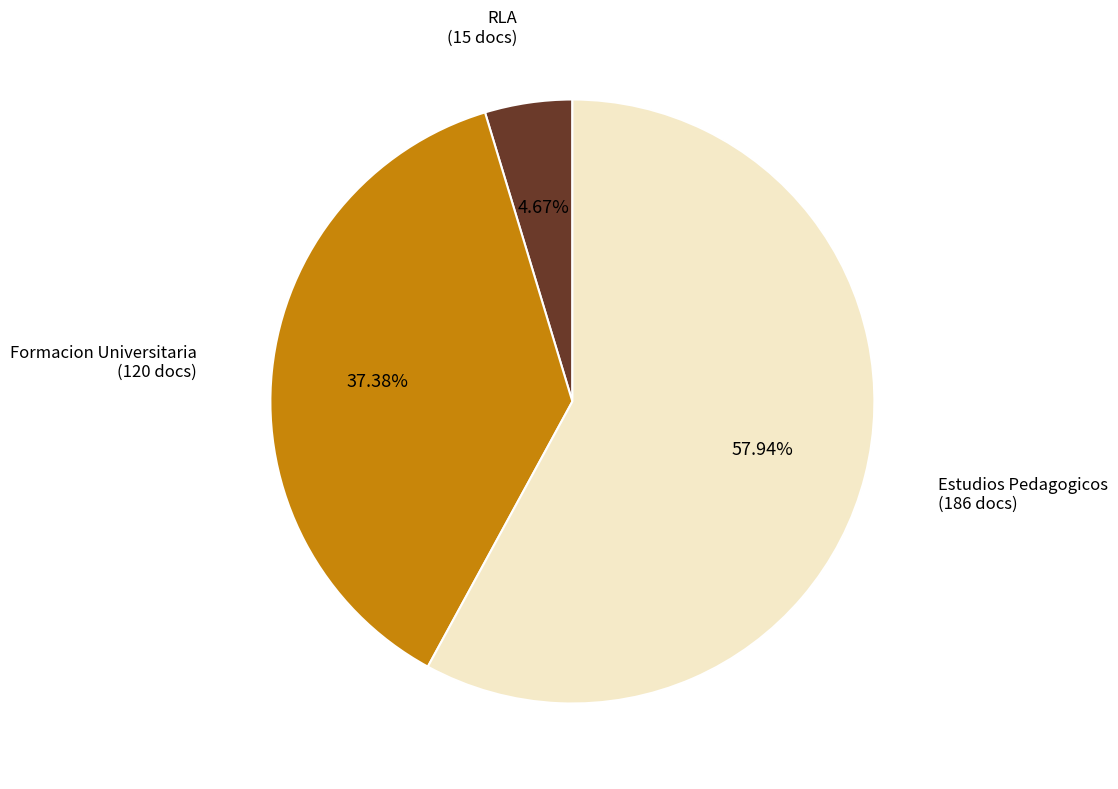

Is there any slice that represents more than half of the pie?

Yes